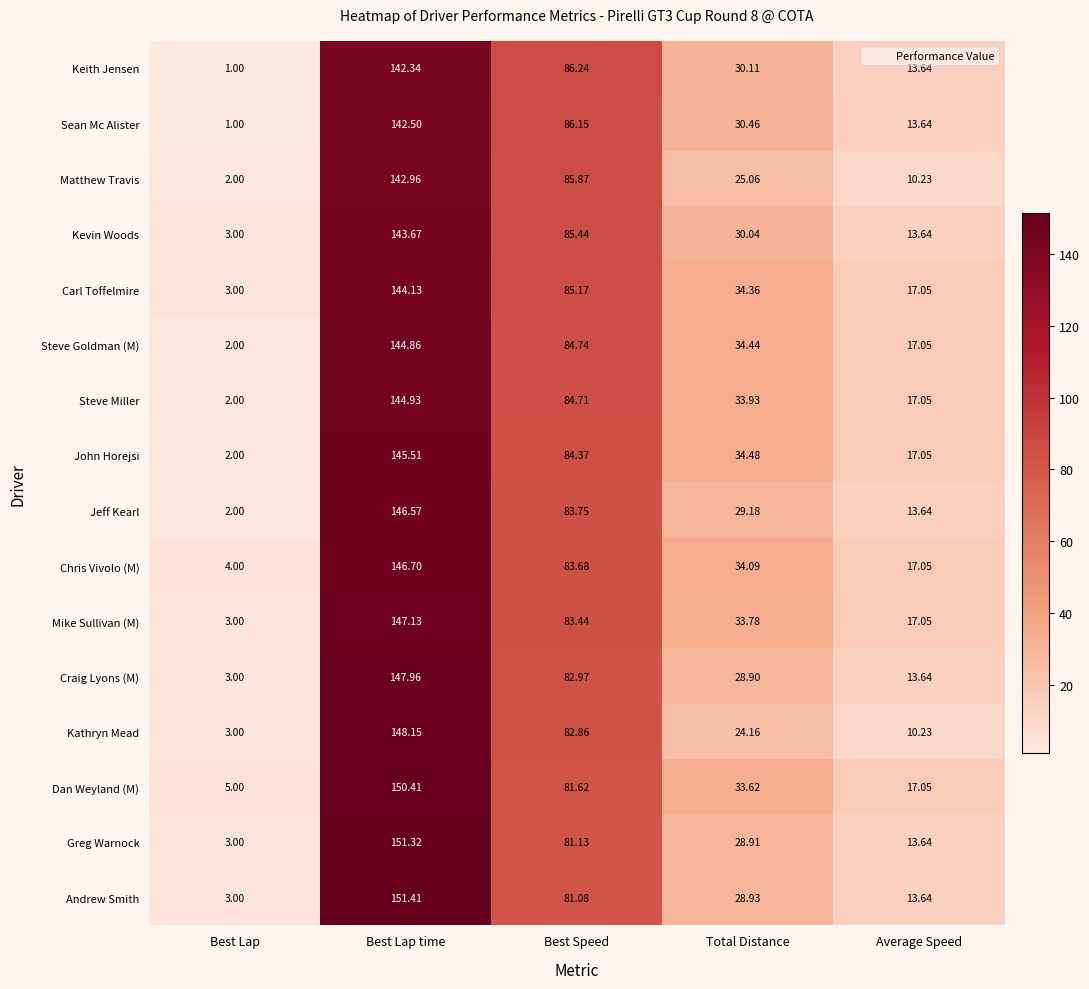

At Total Distance, list the series in order from largest to smallest.

John Horejsi, Steve Goldman (M), Carl Toffelmire, Chris Vivolo (M), Steve Miller, Mike Sullivan (M), Dan Weyland (M), Sean Mc Alister, Keith Jensen, Kevin Woods, Jeff Kearl, Andrew Smith, Greg Warnock, Craig Lyons (M), Matthew Travis, Kathryn Mead